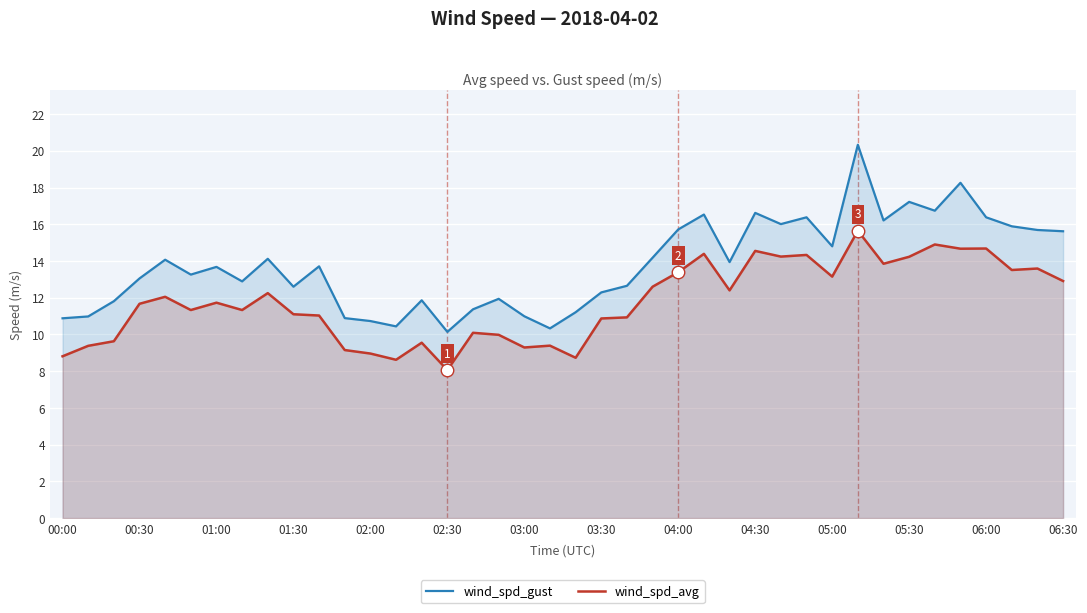

How many lines are shown in the chart?

2